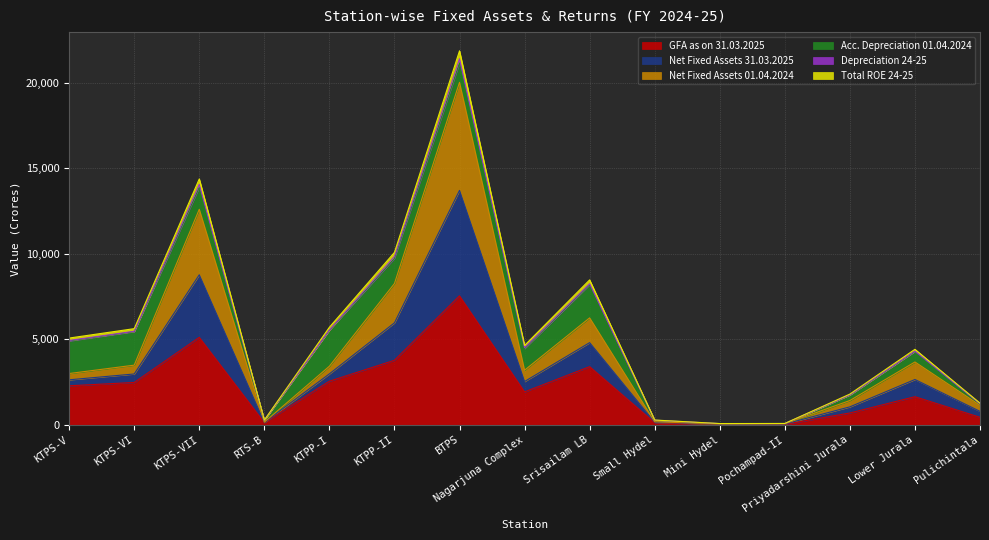

True or false: Net Fixed Assets 31.03.2025 and GFA as on 31.03.2025 cross at least once.

False